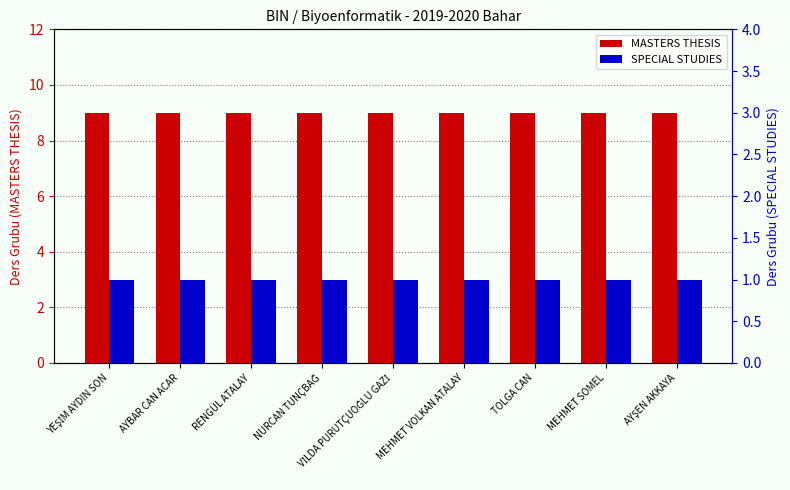

How many distinct data groups are displayed?

2